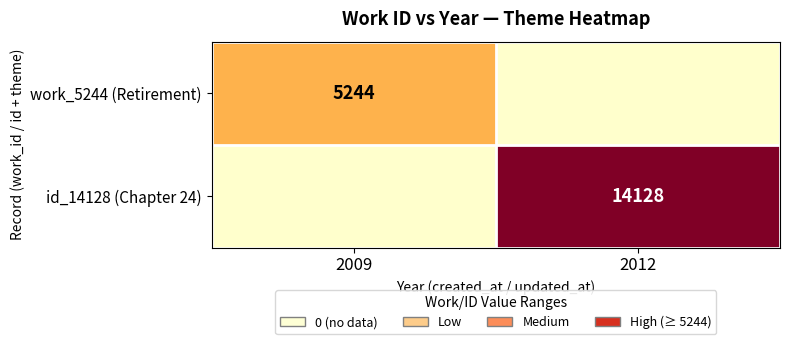

True or false: id_14128 (Chapter 24) has a value of 14128 at 2012.

True